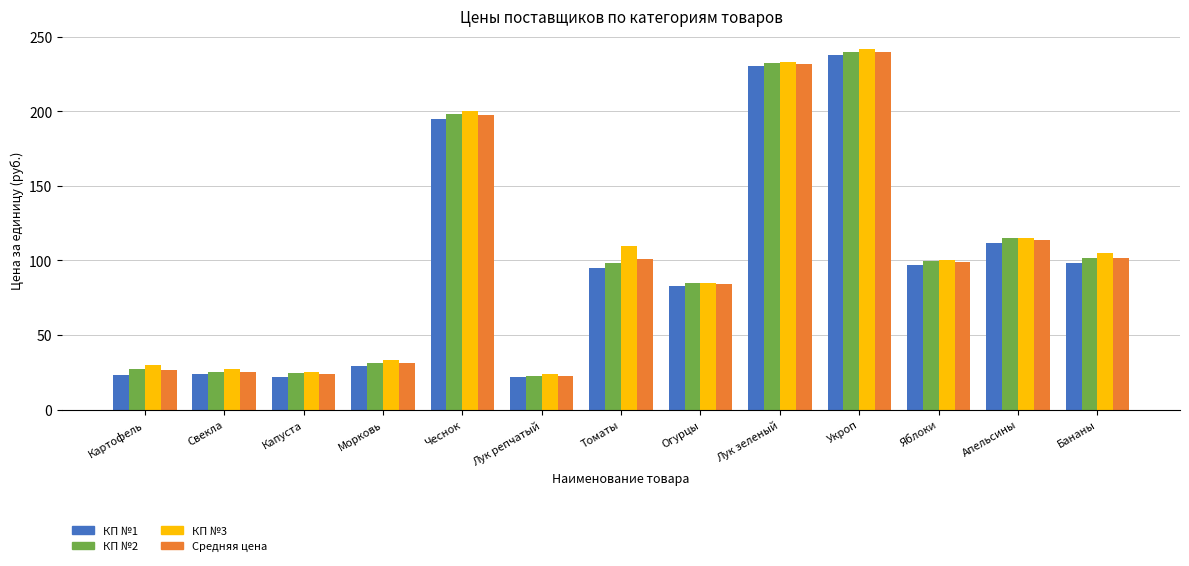

What are all the series names shown in the legend?

КП №1, КП №2, КП №3, Средняя цена